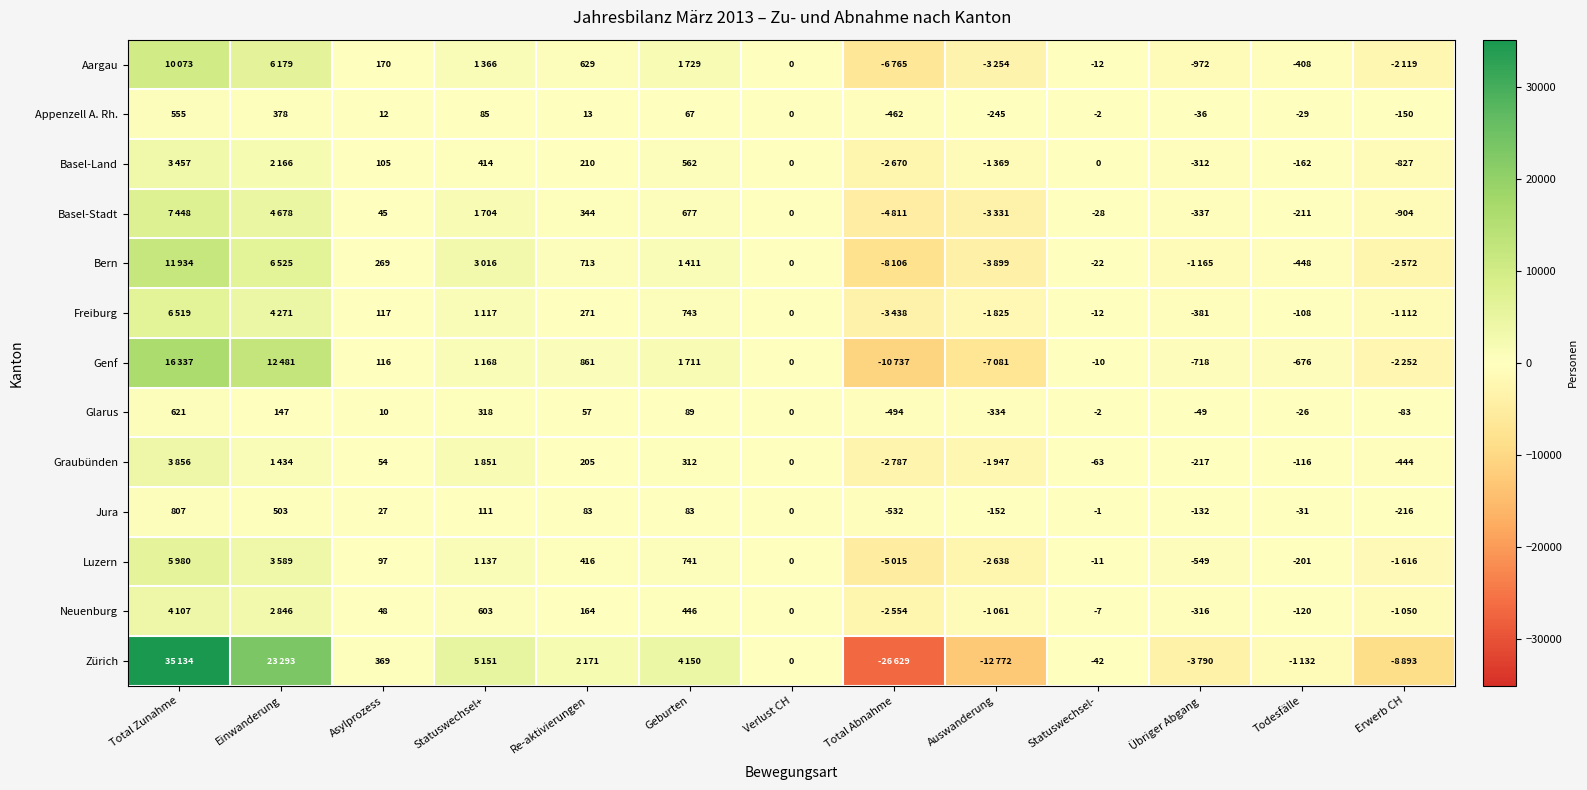

The value of Zürich at Asylprozess is 369. True or false?

True